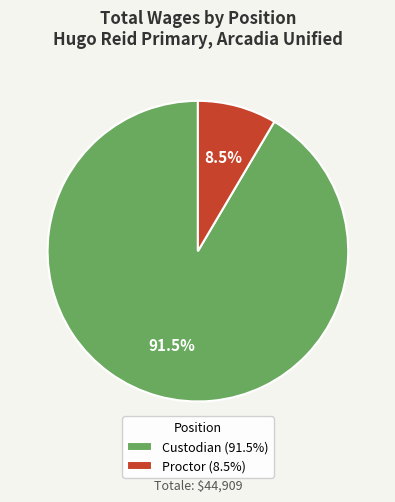

Is it true that Proctor is 1% of the pie?

False